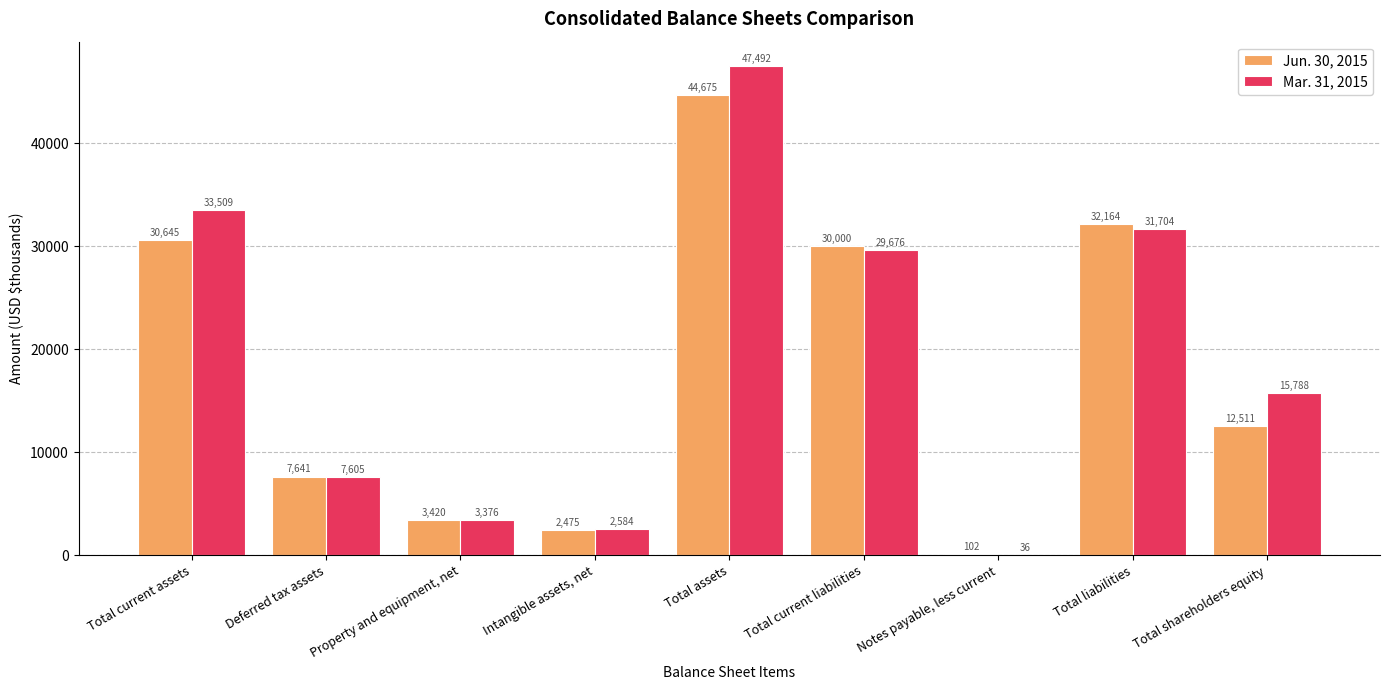

What is the maximum value for Jun. 30, 2015?

44675